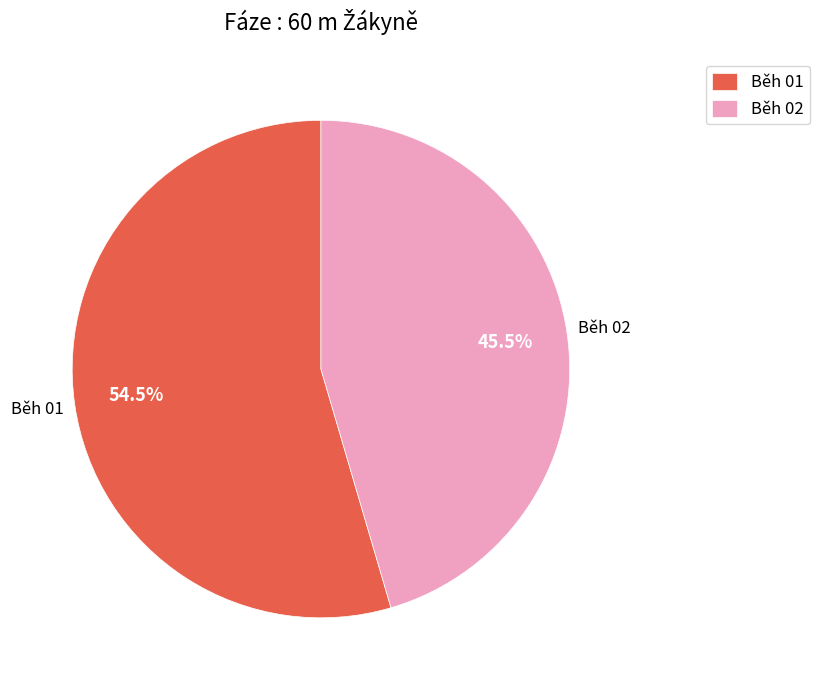

True or false: Běh 01 accounts for 46% of the total.

False